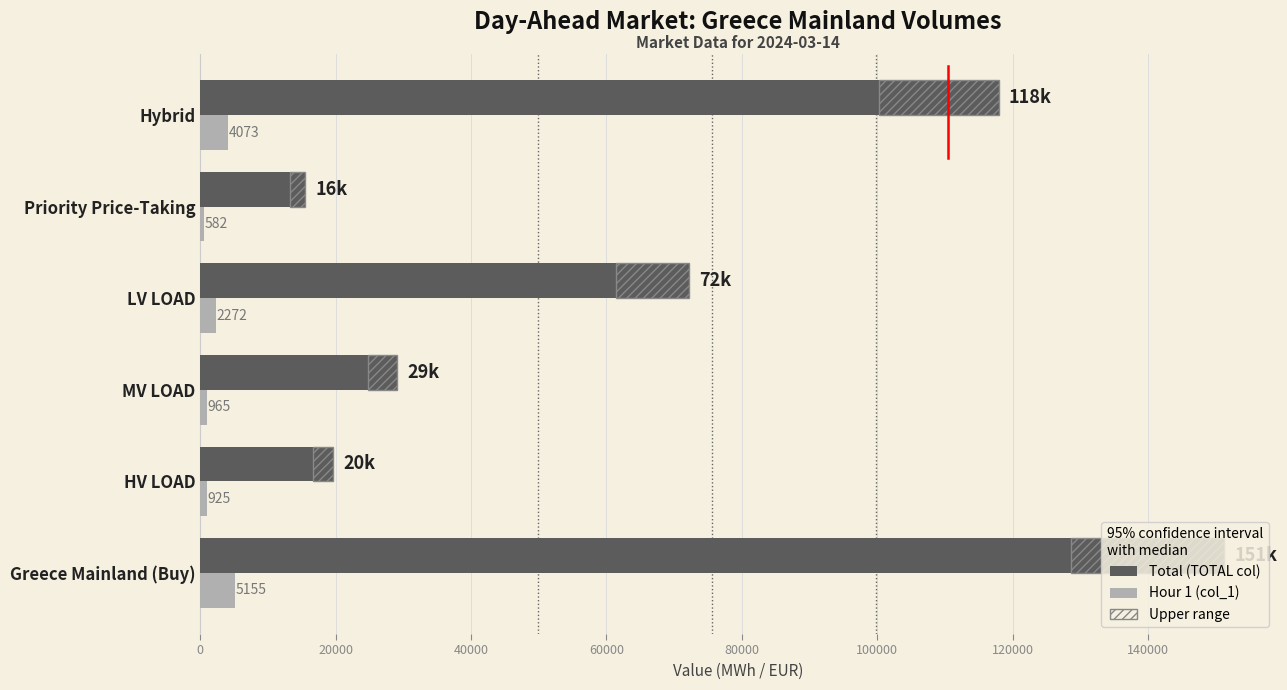

The value of Hour 1 (col_1) at HV LOAD is 925.4. True or false?

True